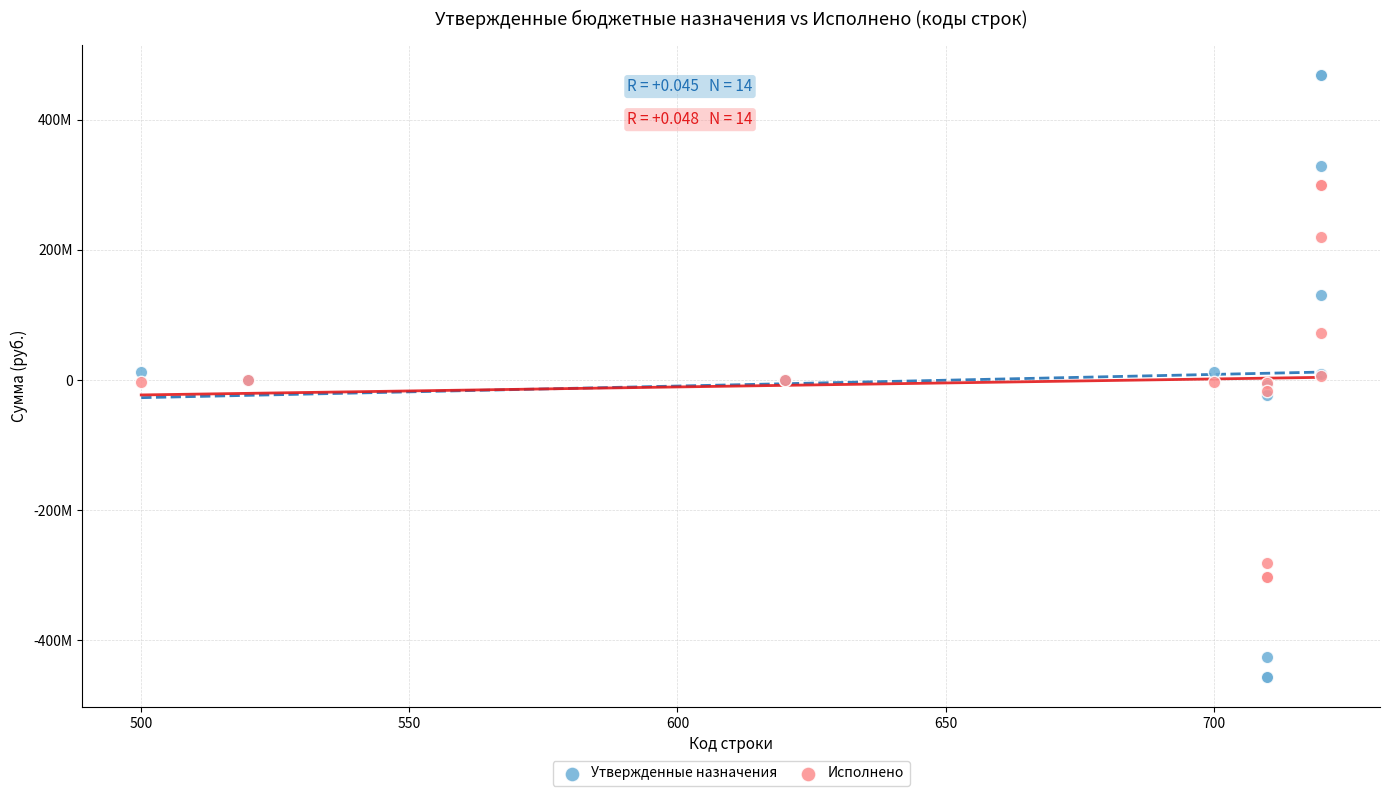

Which series has the widest spread of Y values?

Утвержденные назначения